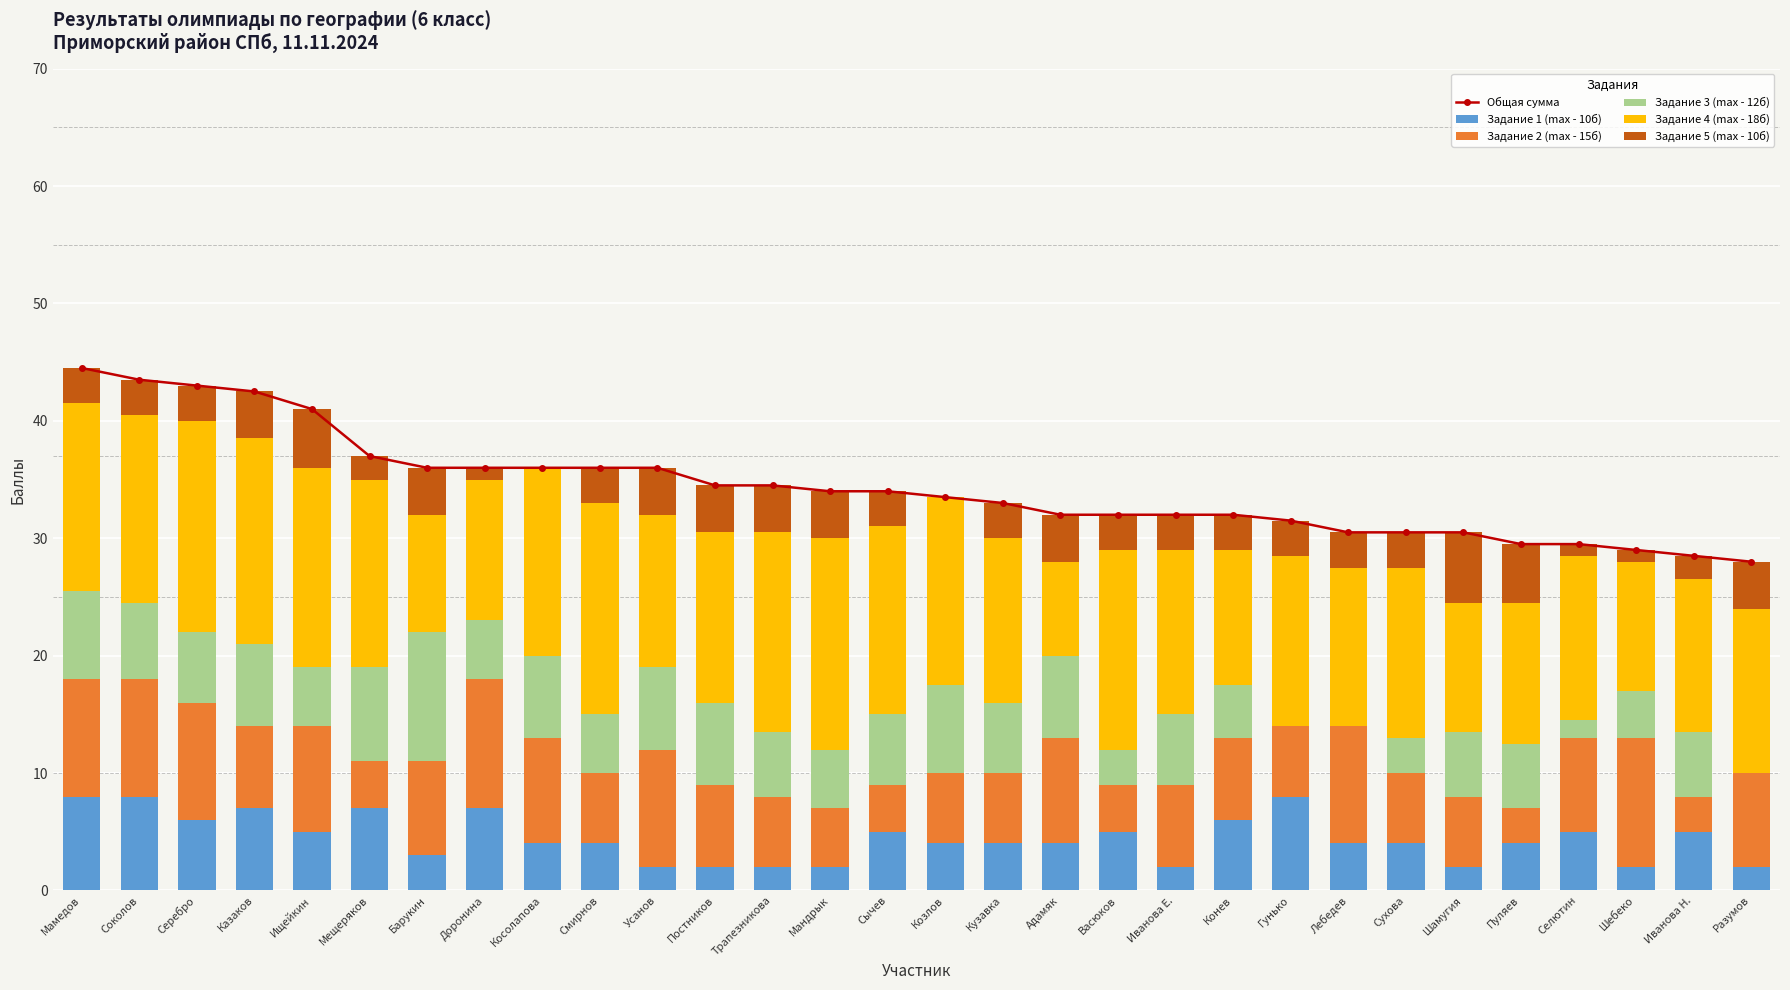

What is the sum of the Задание 5 (max - 10б) values at Иванова Е. and Разумов?

7.0